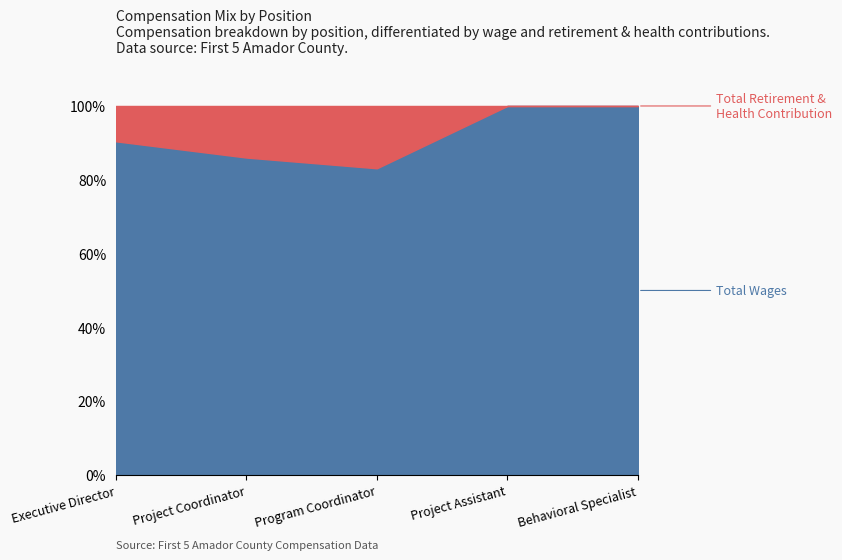

What is the label of the 1st point from the right?

Behavioral Specialist